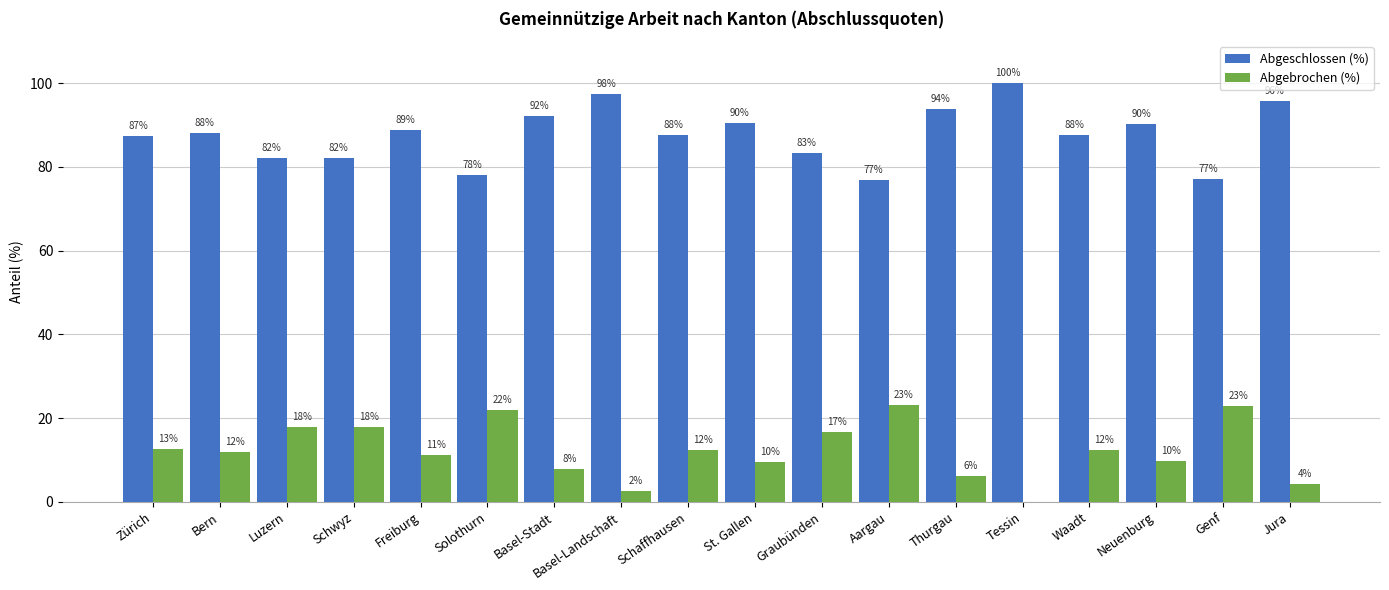

Does the chart contain stacked bars?

No